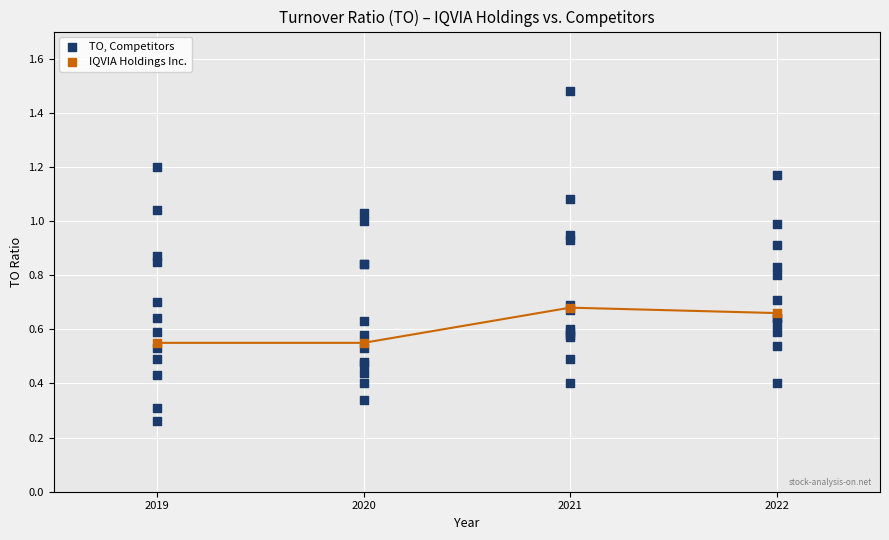

Which series contains the lowest Y value?

TO, Competitors